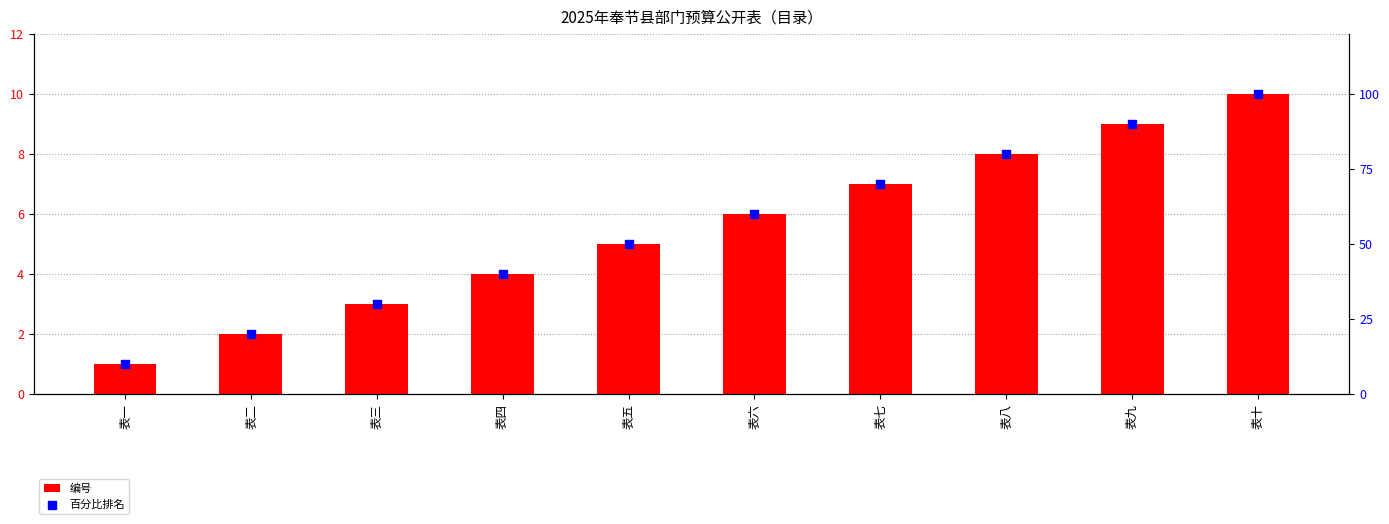

Which series has the largest total across all categories?

百分比排名